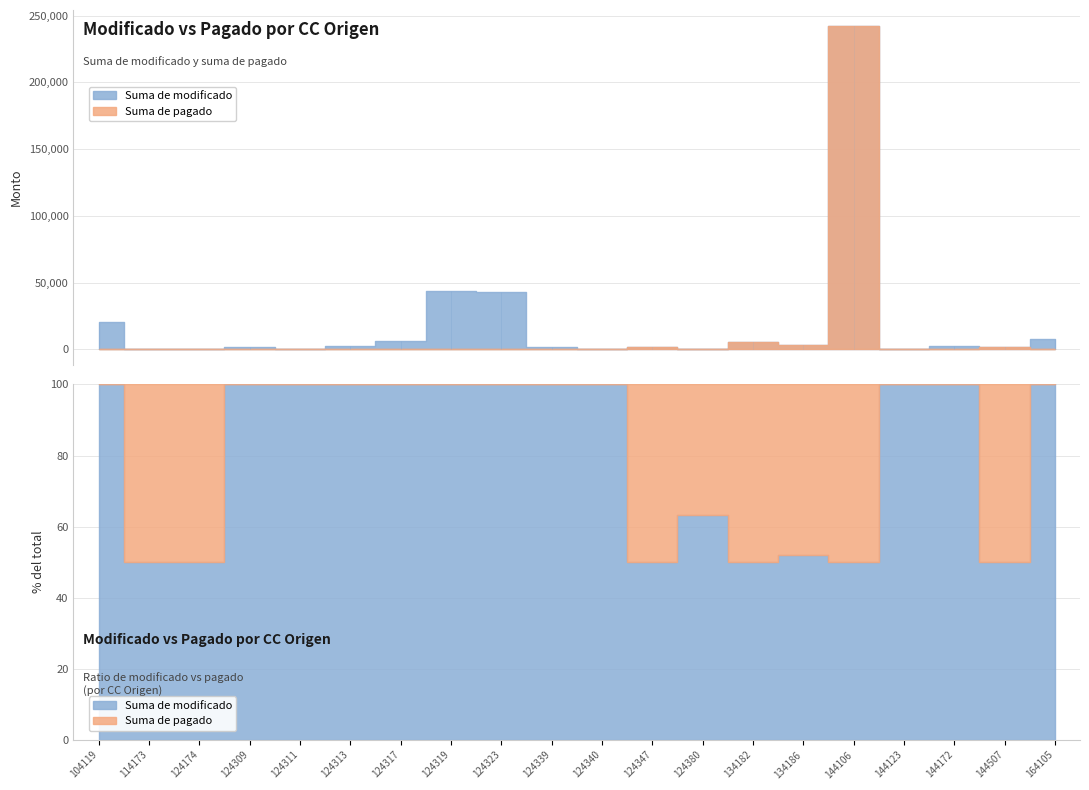

The Suma de pagado series shows 132 at 114173. True or false?

True